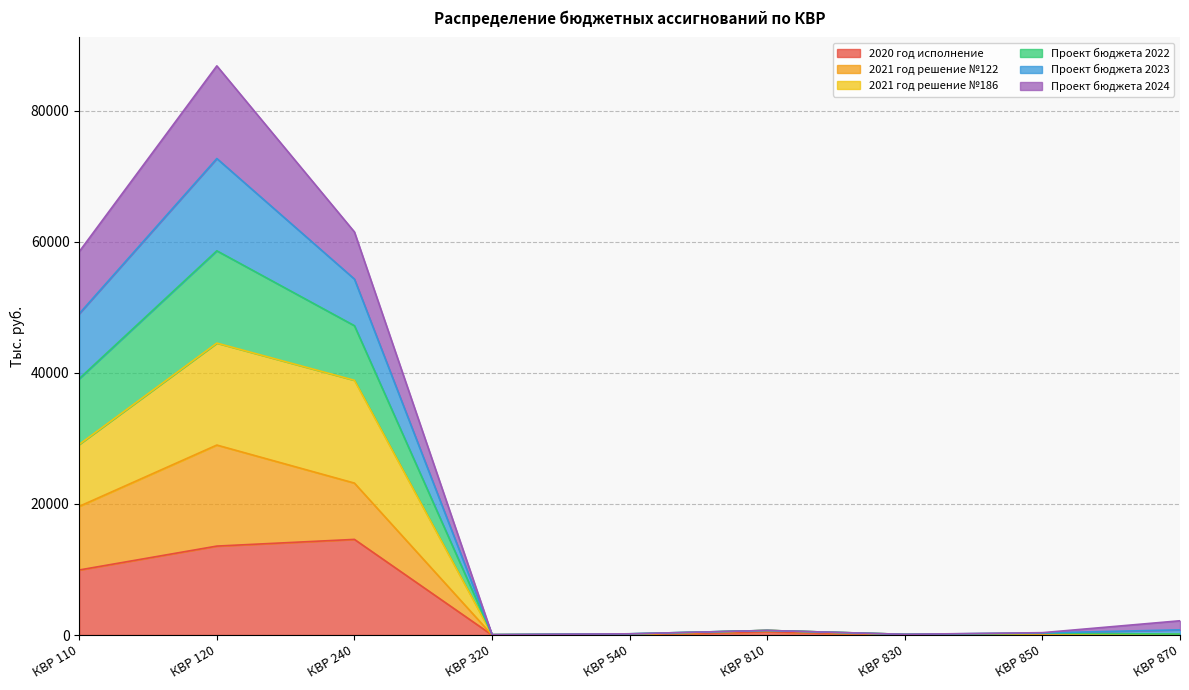

The value of 2020 год исполнение at КВР 120 is 13568.2. True or false?

True